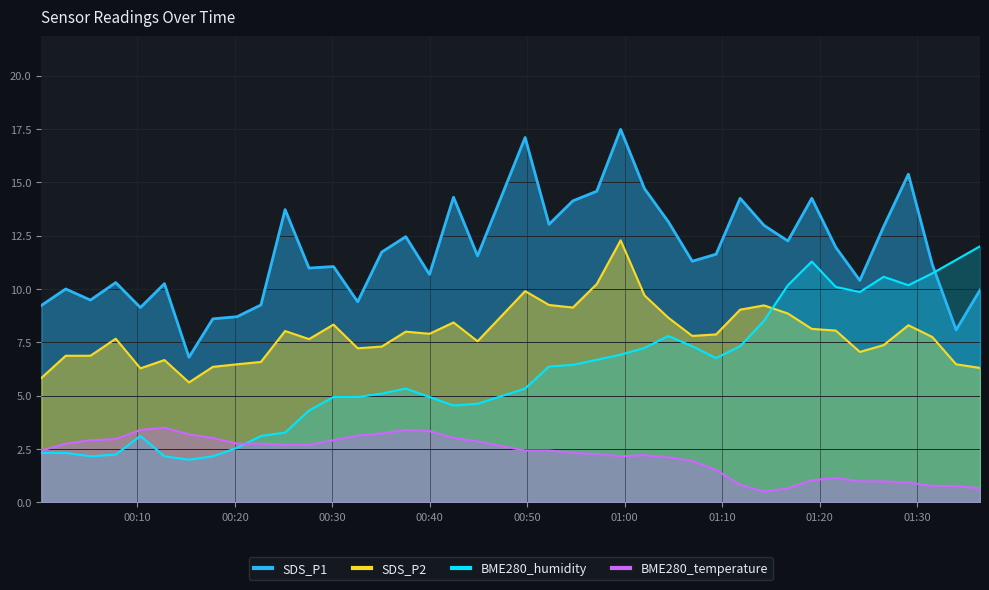

At which category is the sum across all series the highest?

2021/03/19 00:59:35